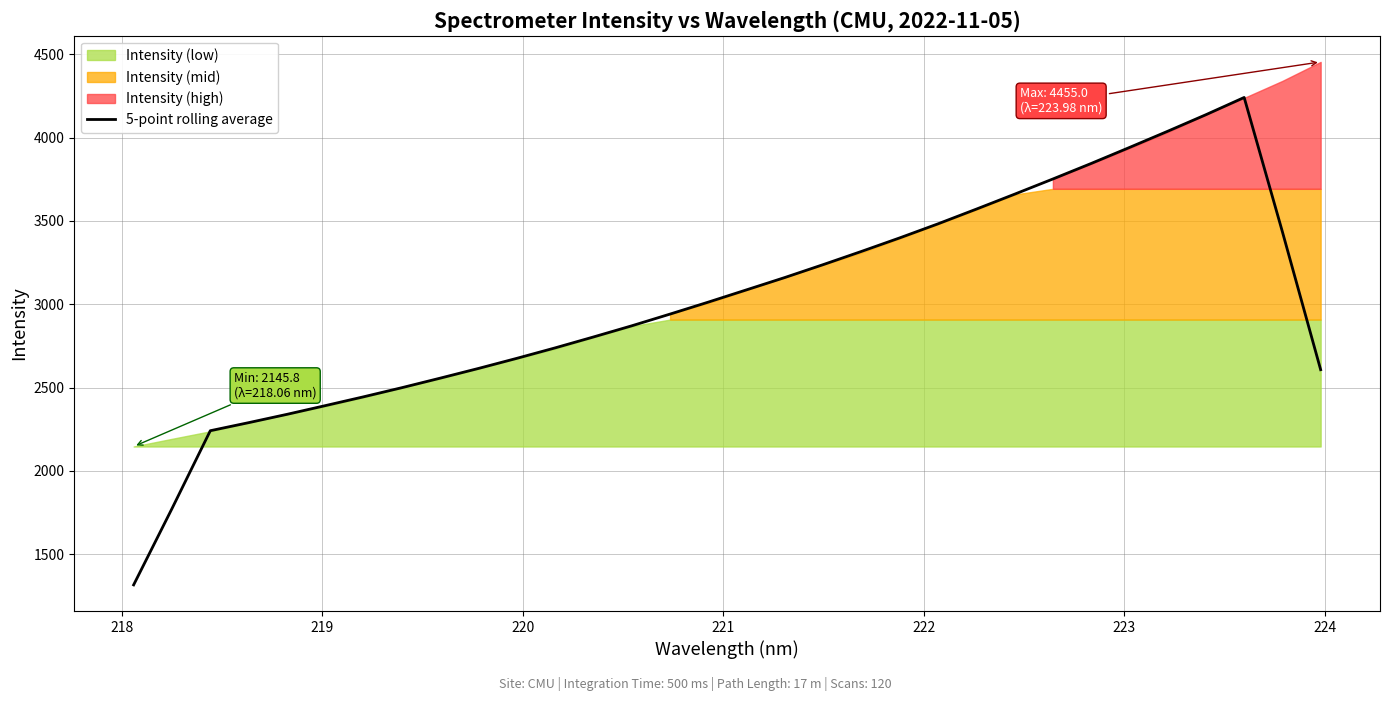

What is the minimum value shown in the chart?

1314.9